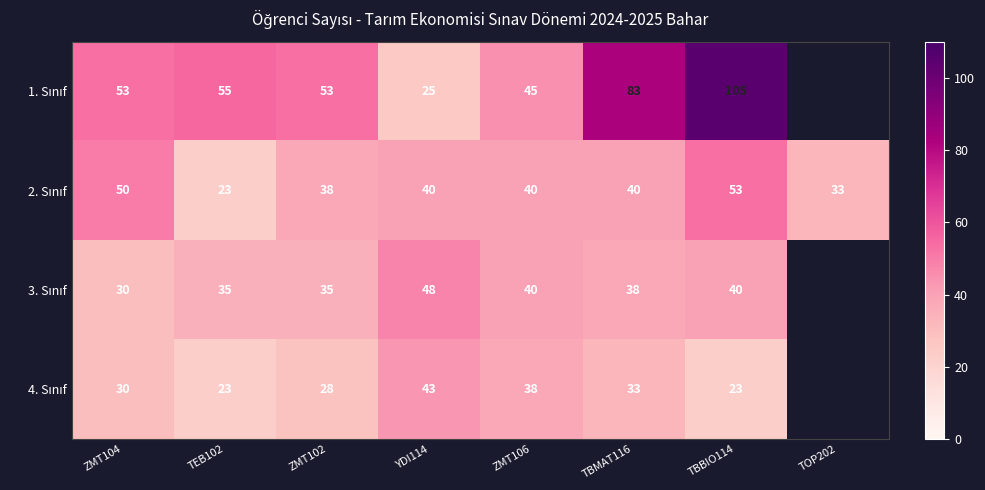

What is the difference between the highest and lowest values at ZMT104?

23